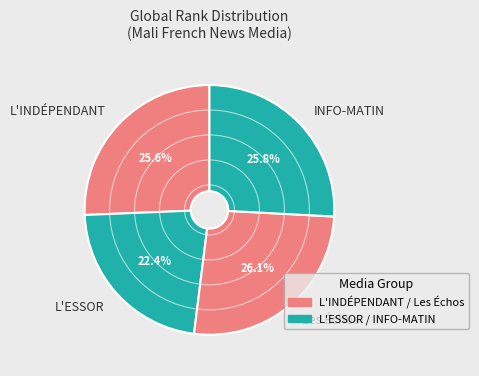

Between L'ESSOR and L'INDÉPENDANT, which is larger?

L'INDÉPENDANT